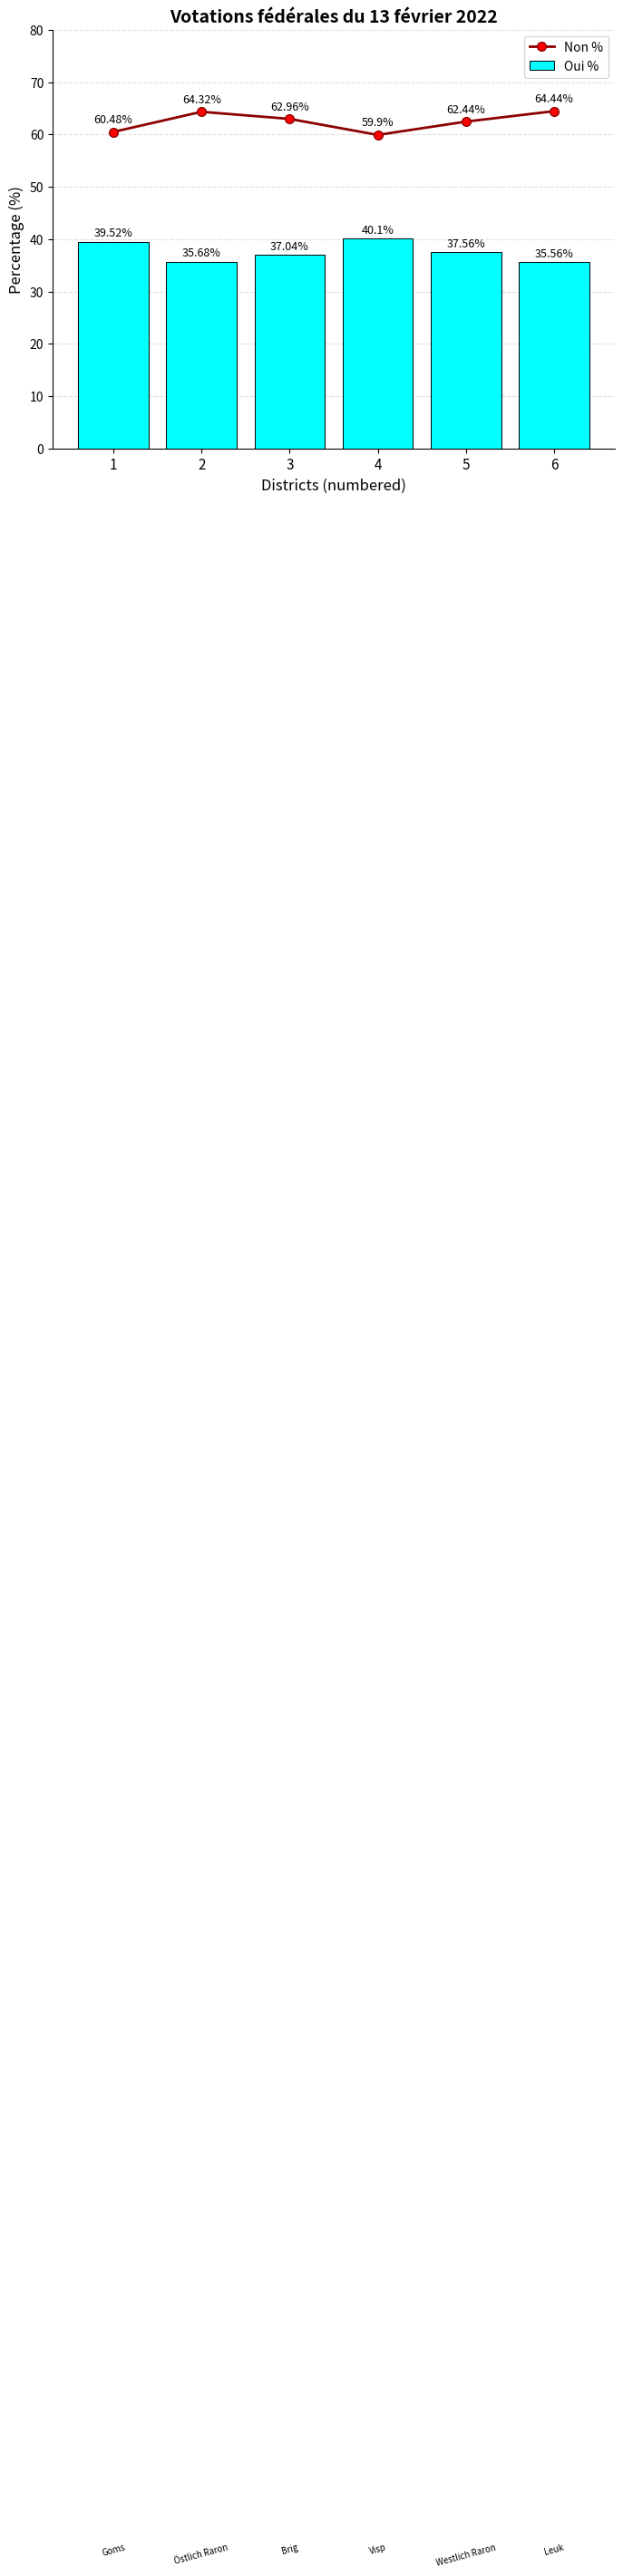

Which series changed the most between 1 and 2?

Oui %